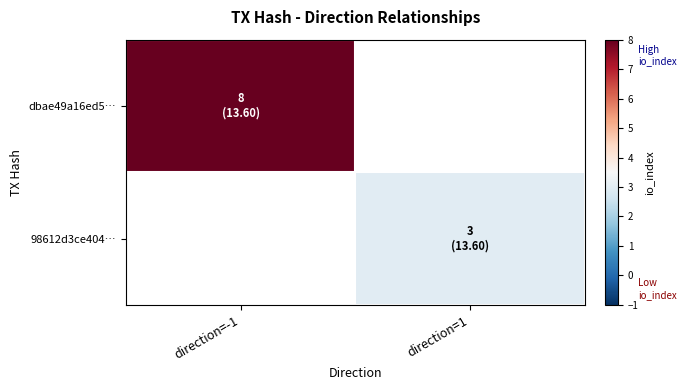

The dbae49a16ed5… series shows 13.7 at direction=-1. True or false?

False